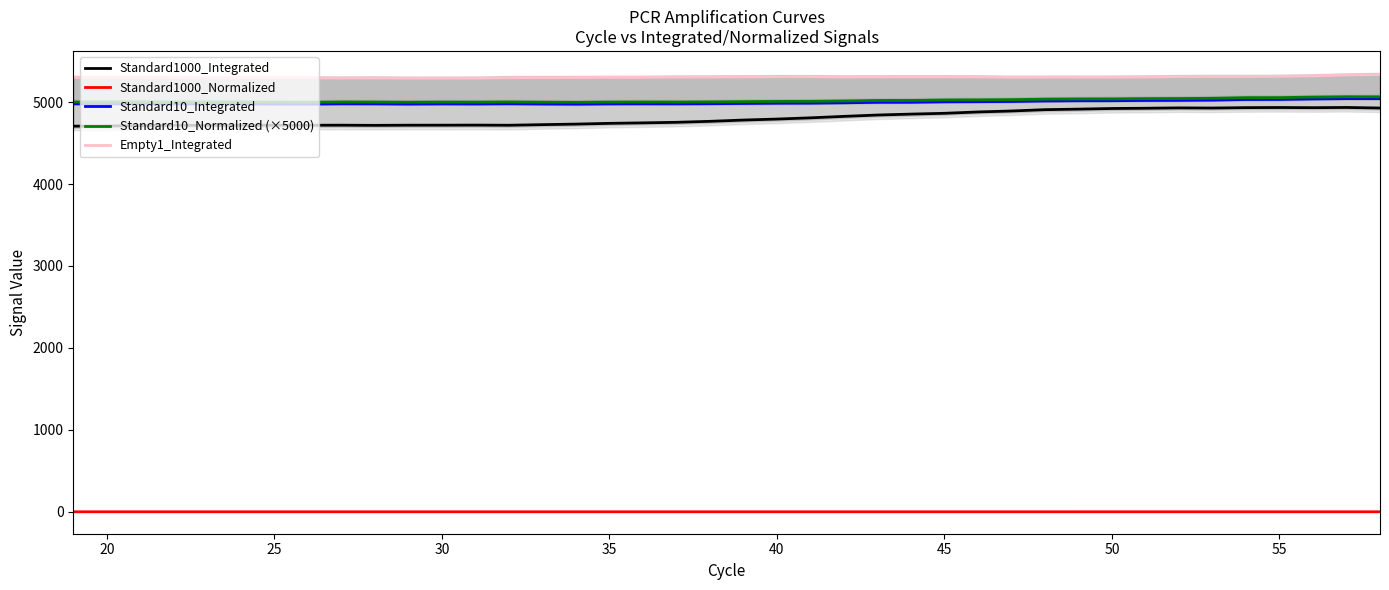

What is the maximum value for Standard10_Integrated?

5042.0